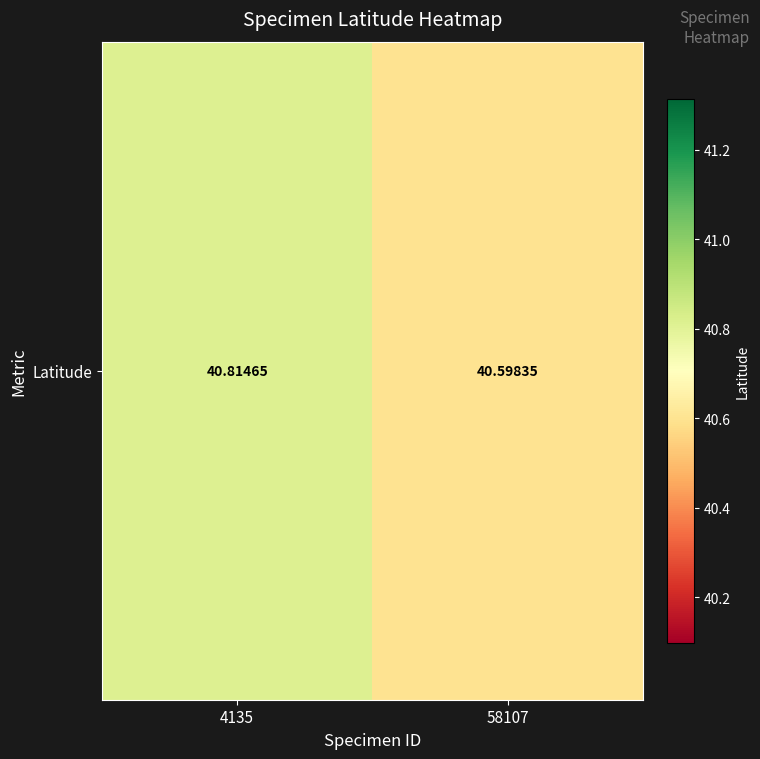

Count the values in the range 40 to 41.

2